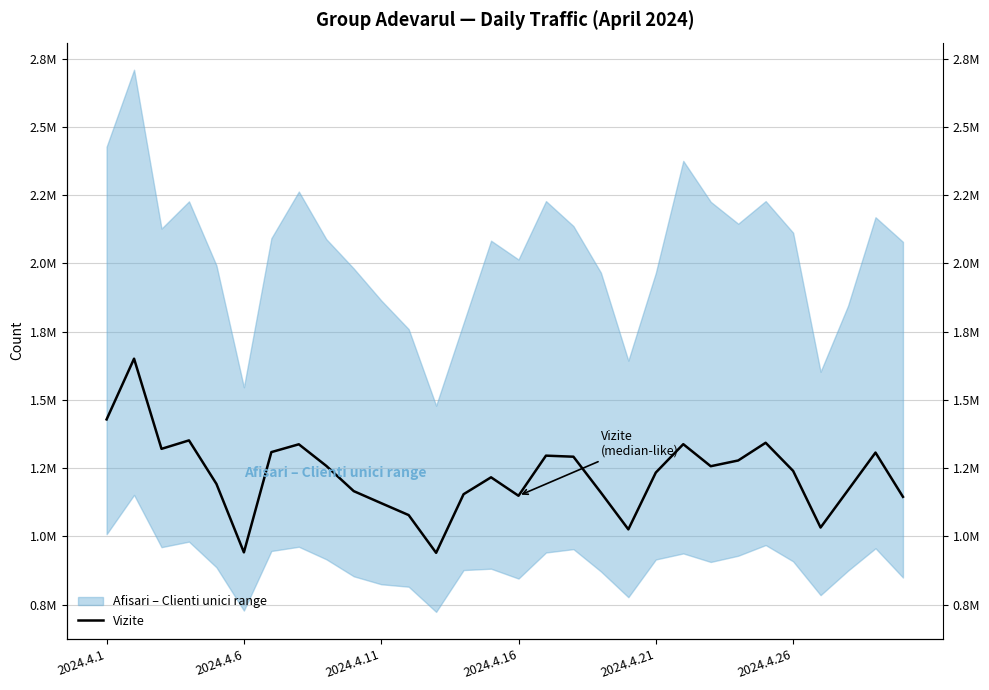

What is the difference between the values at 25 and 23?

38143